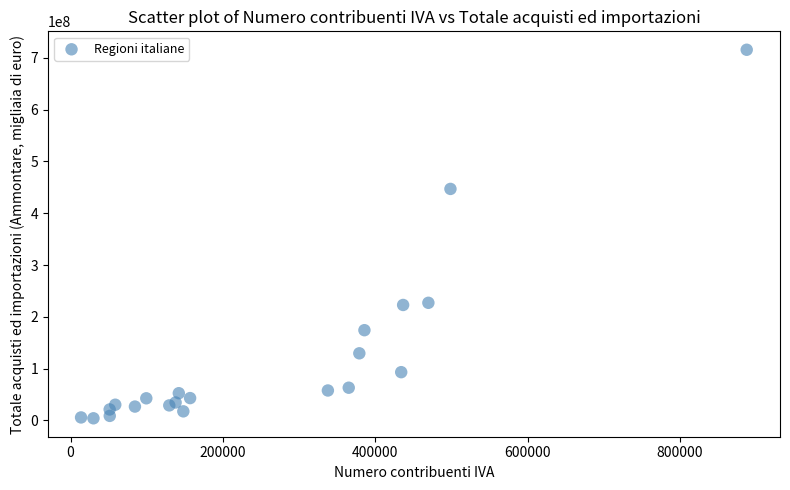

What Y value in the scatter plot is closest to 359828094?

446929623